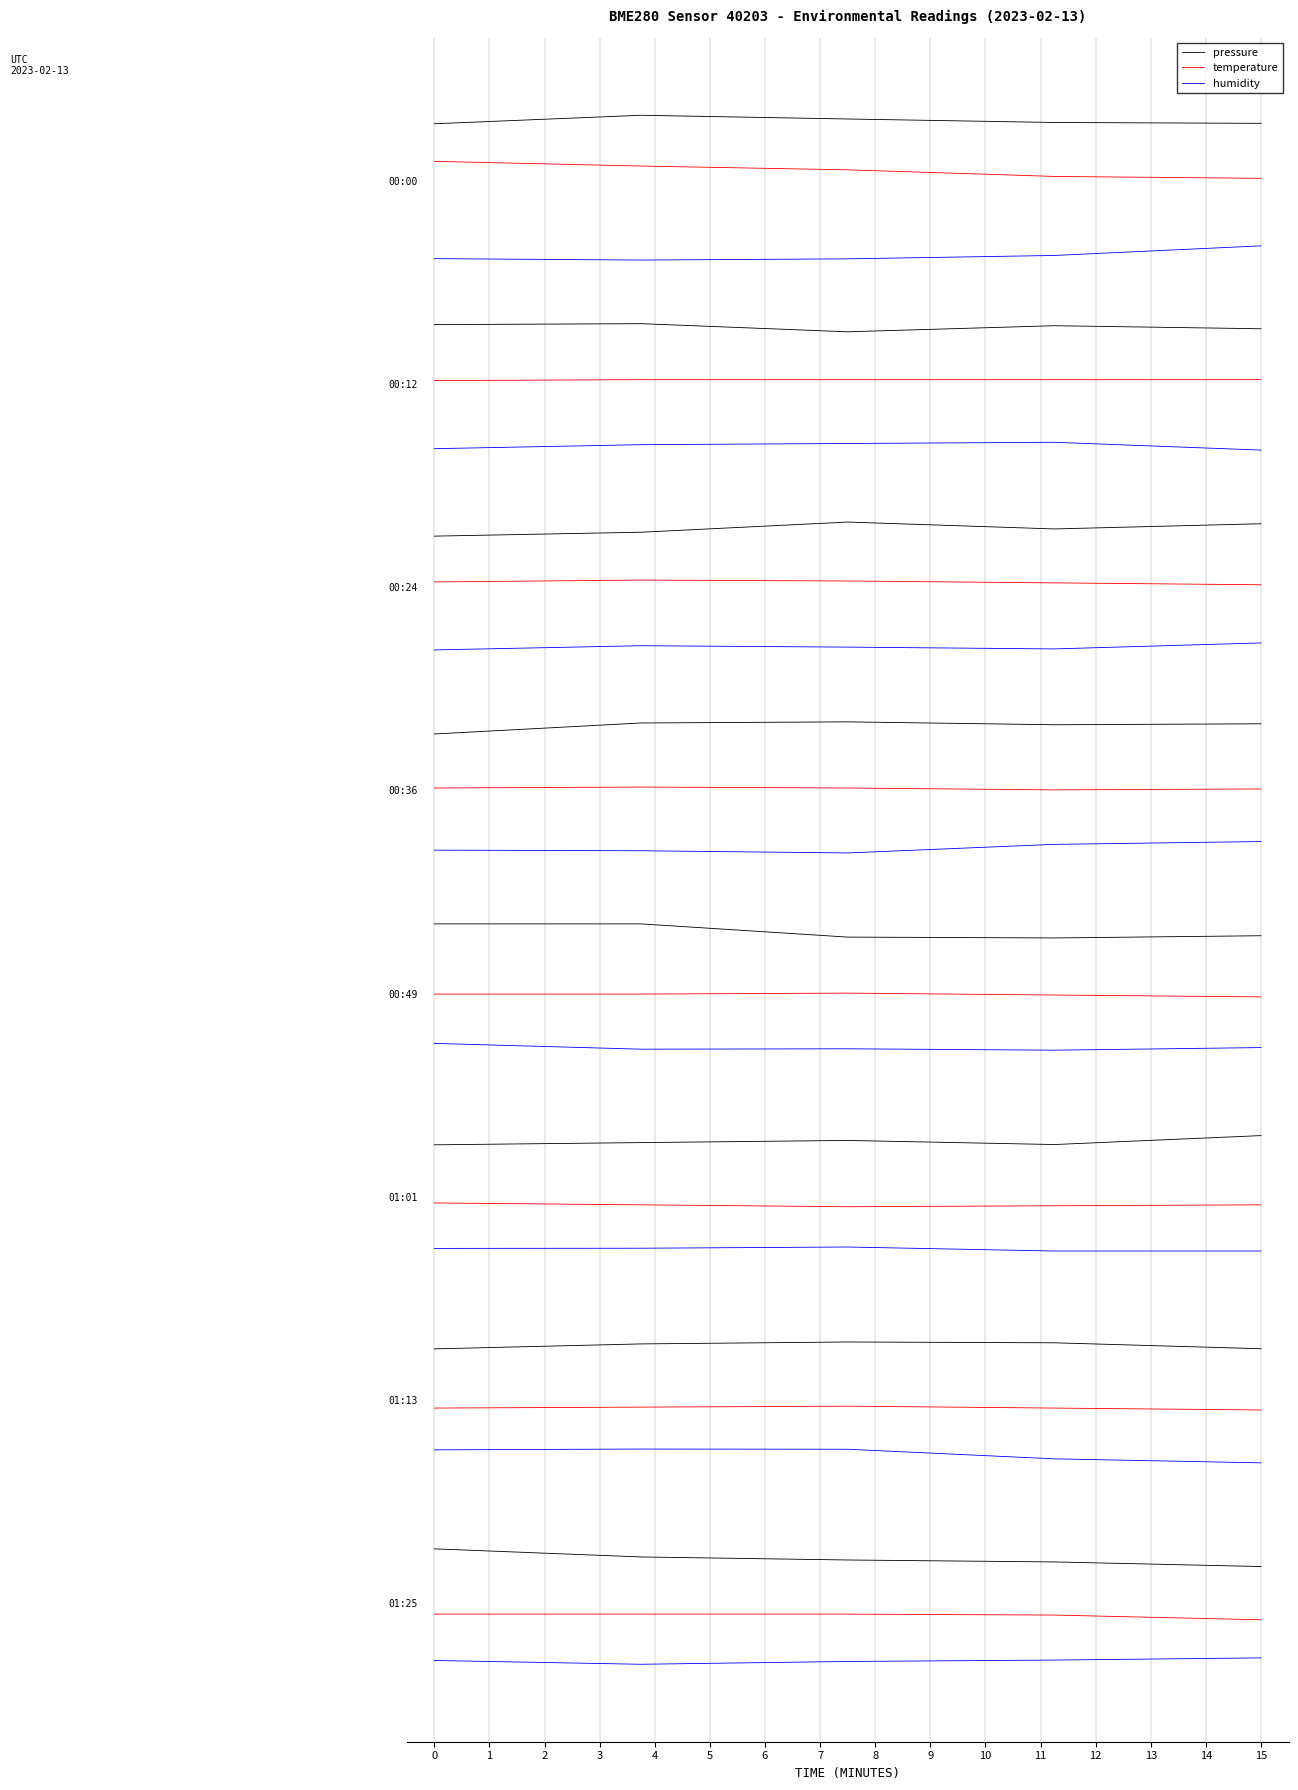

Does the chart display data point markers on the line(s)?

No